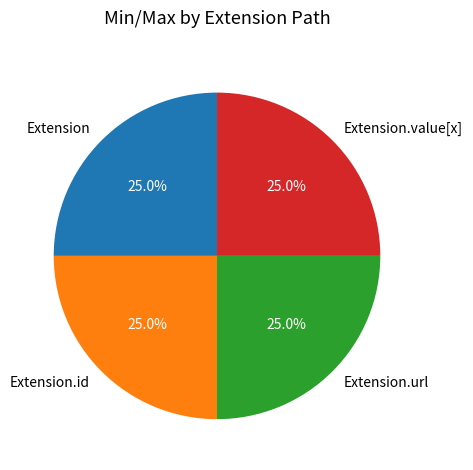

How much of the chart is everything except Extension?

75.0%